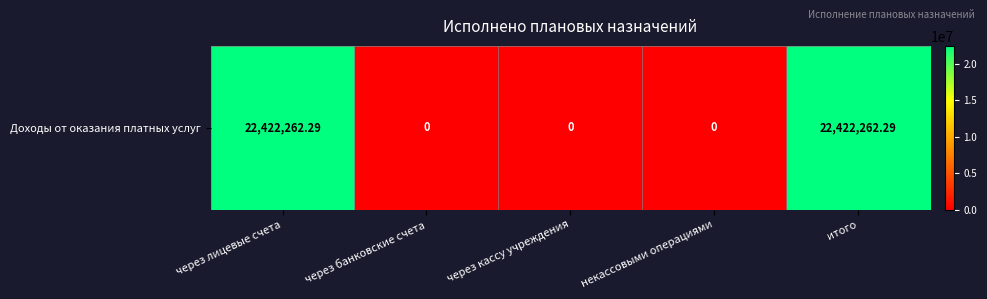

Rank the categories by value from highest to lowest.

через лицевые счета, итого, через банковские счета, через кассу учреждения, некассовыми операциями